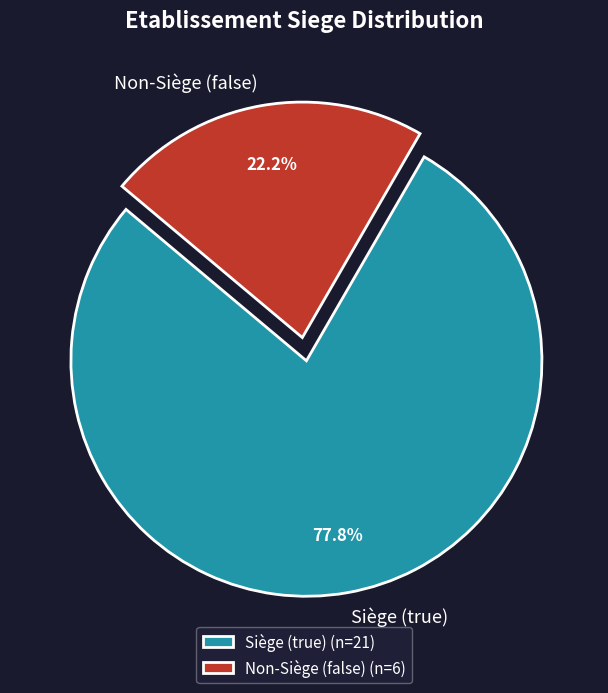

Combined, what portion of the pie is Non-Siège (false) and Siège (true)?

100.0%